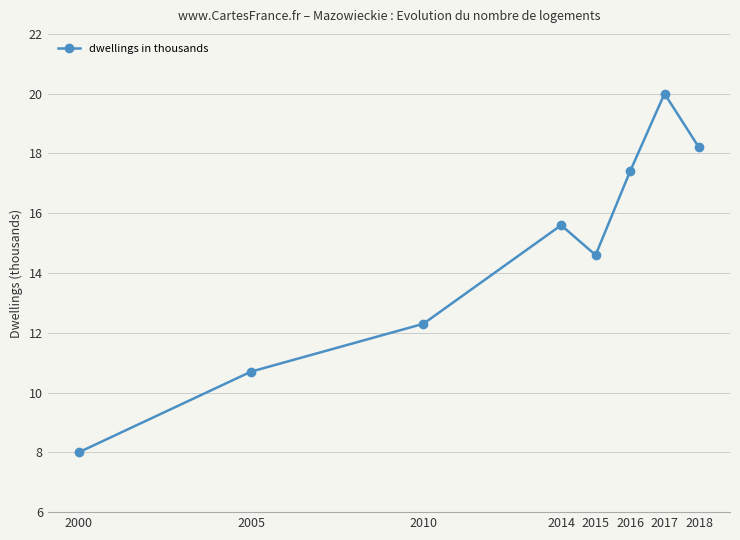

Which category has the lowest value across all series?

2000